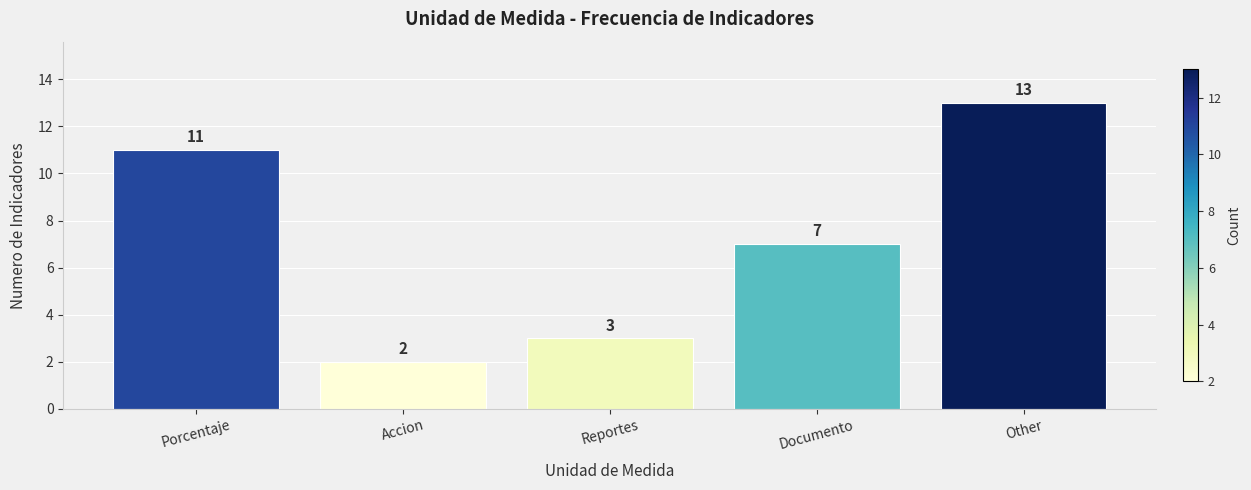

What is the label of the 4th bar from the left?

Documento